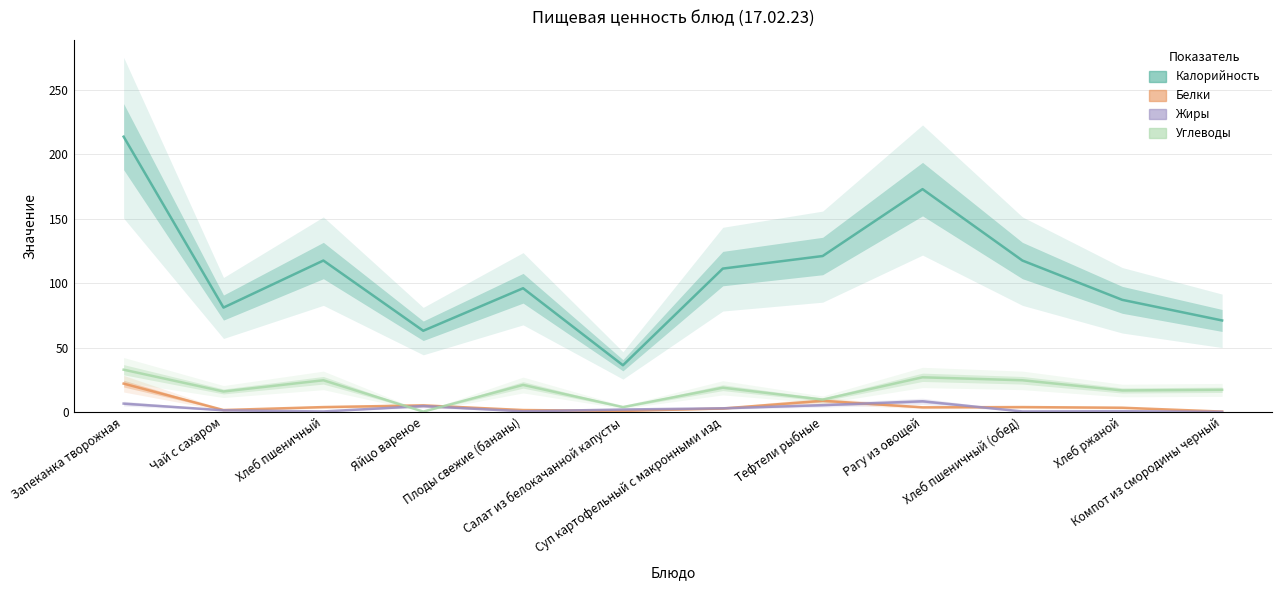

Is it true that Калорийность equals 172.9 at Рагу из овощей?

True